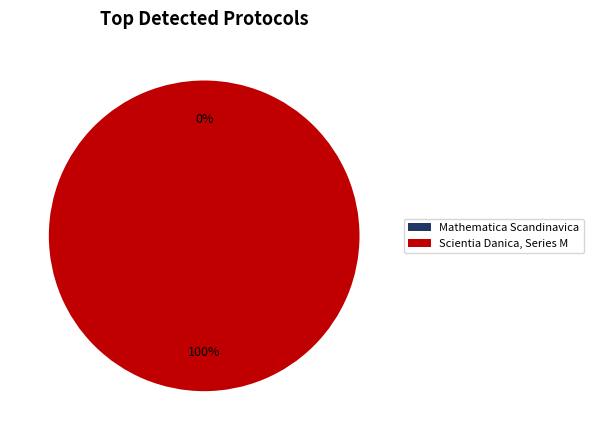

Does Scientia Danica, Series M account for over 50% of the chart?

Yes